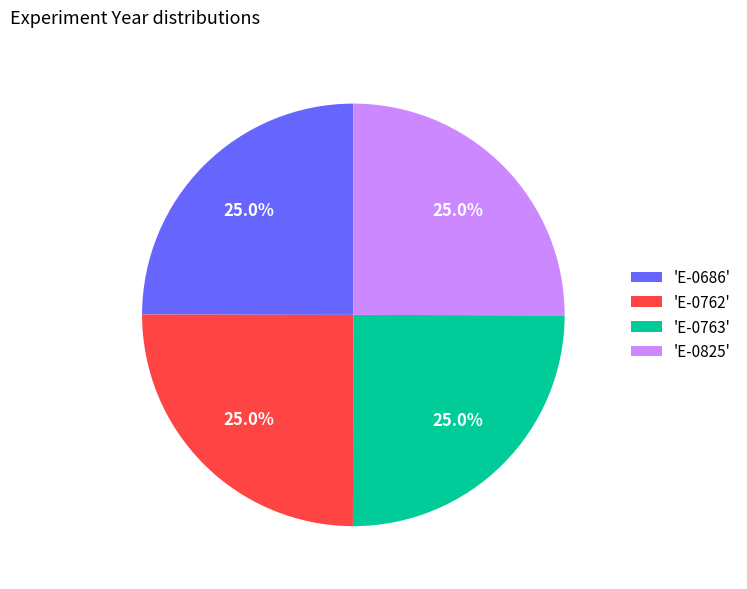

Approximately how many times larger is the value at 'E-0825' compared to 'E-0762'?

1.0